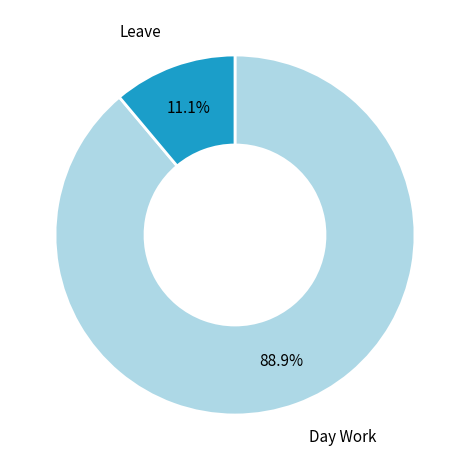

Is there a majority slice in this chart?

Yes